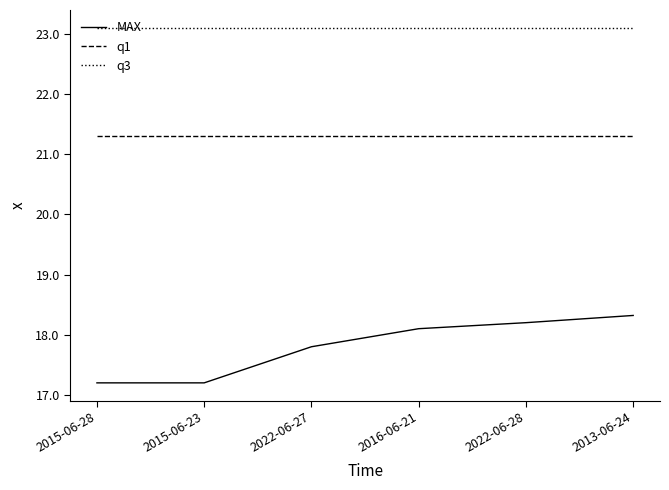

True or false: MAX has a value of 5.3 at 2015-06-23.

False